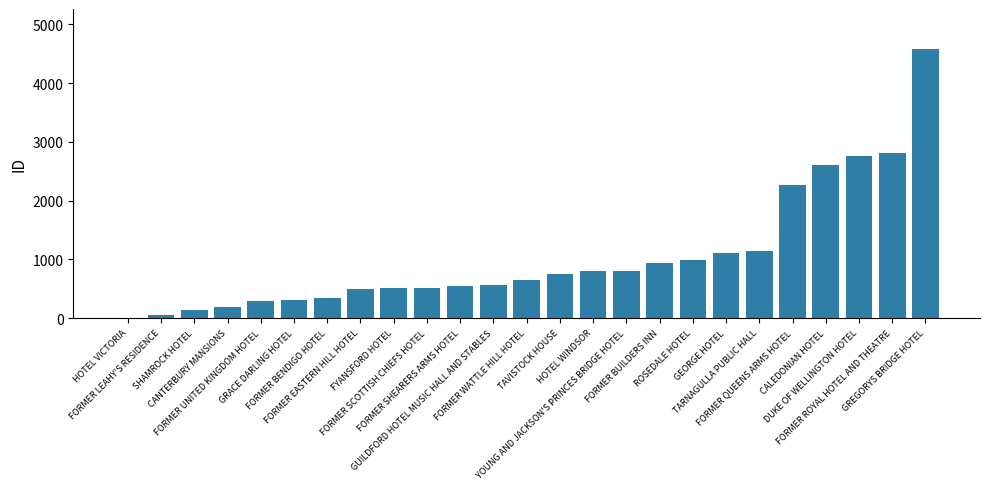

Approximately how many times larger is the value at GREGORYS BRIDGE HOTEL compared to FORMER WATTLE HILL HOTEL?

7.1